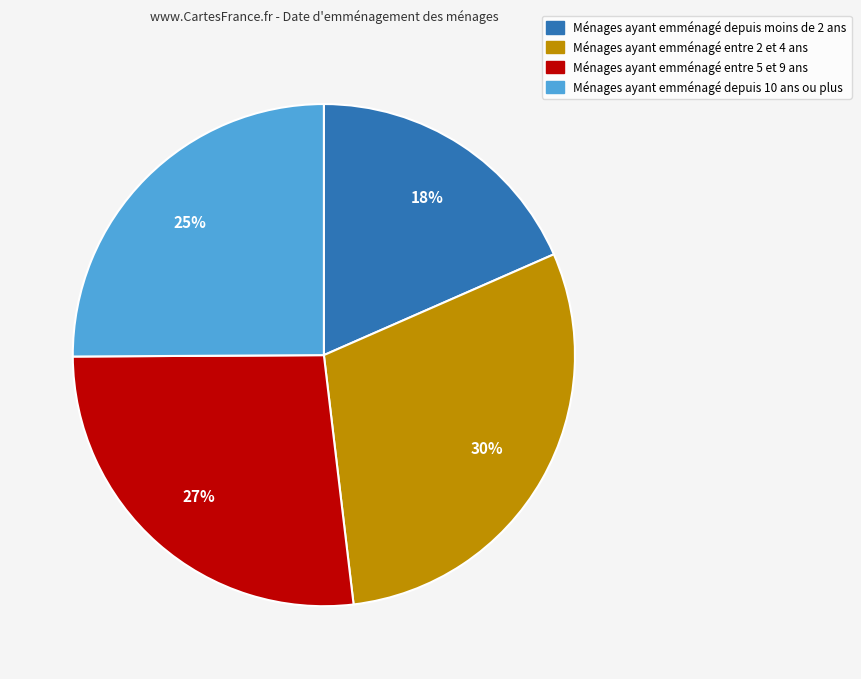

Rank the categories by value from highest to lowest.

Ménages ayant emménagé entre 2 et 4 ans, Ménages ayant emménagé entre 5 et 9 ans, Ménages ayant emménagé depuis 10 ans ou plus, Ménages ayant emménagé depuis moins de 2 ans